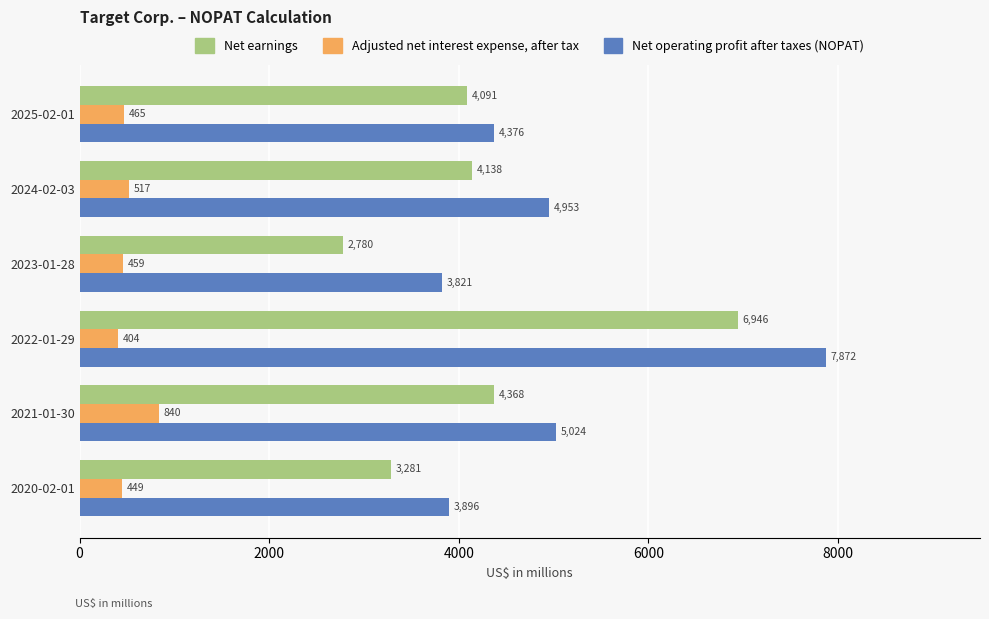

What is the maximum value shown in the chart?

7872